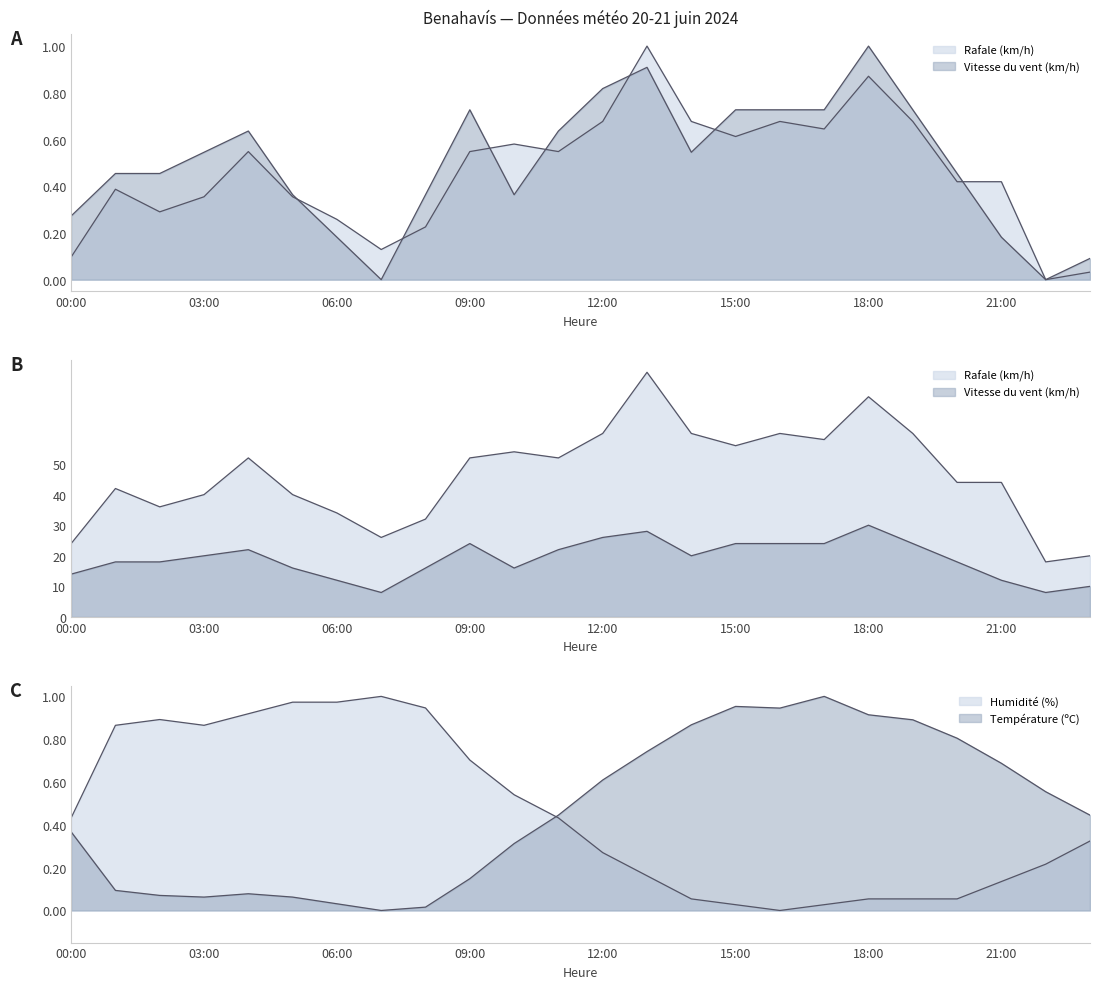

What is the difference between the highest and lowest values at 14:00?

29.9